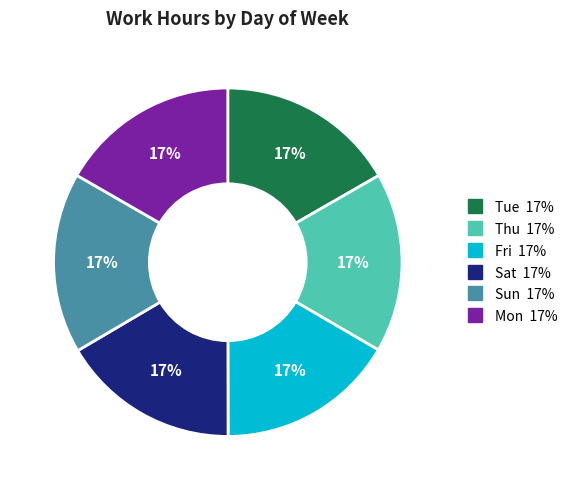

Is there a majority slice in this chart?

No